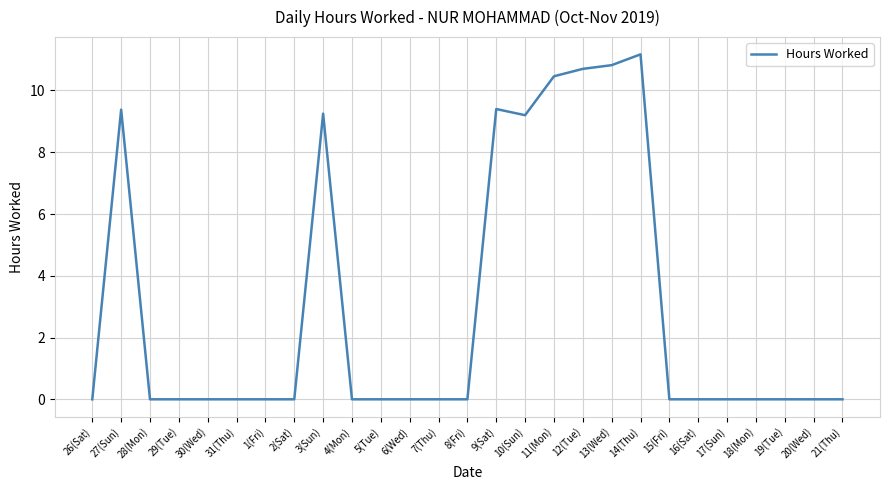

What is the maximum value shown in the chart?

11.2